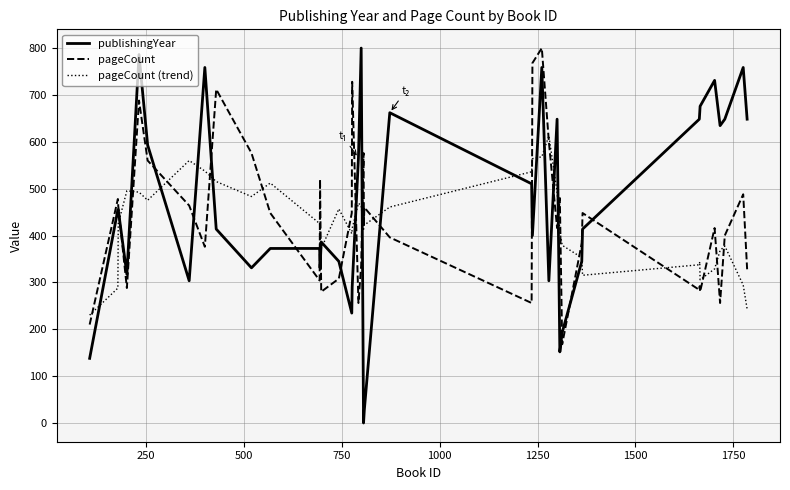

What is the maximum value shown in the chart?

800.0